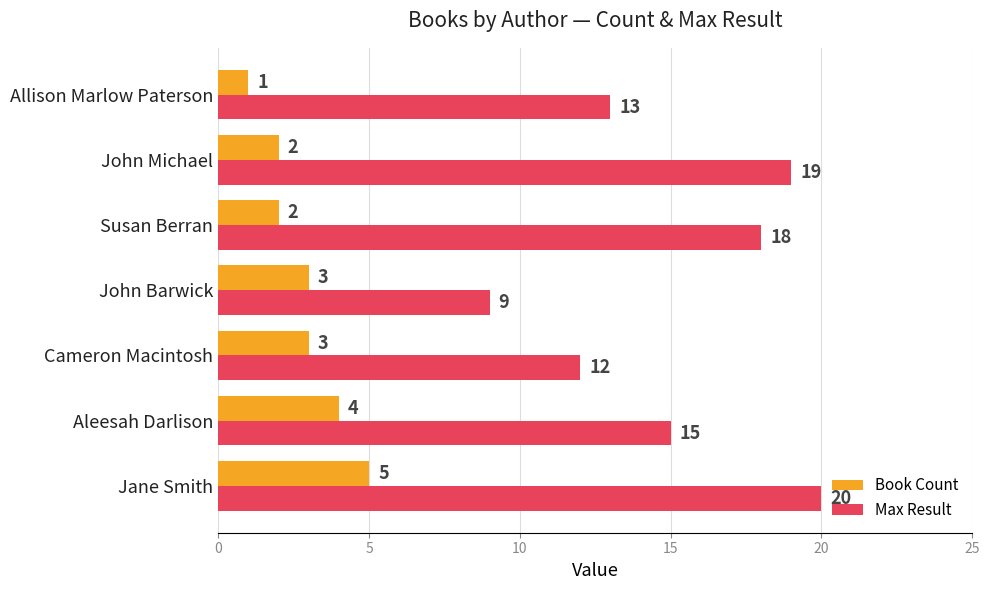

What is the highest value of the Max Result series?

20